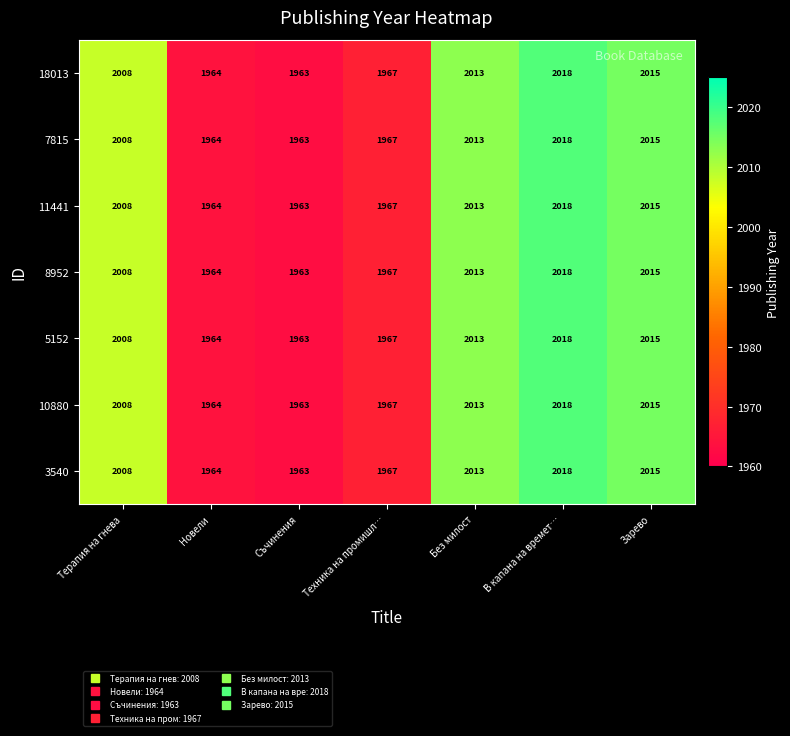

Count the number of data series in this chart.

7